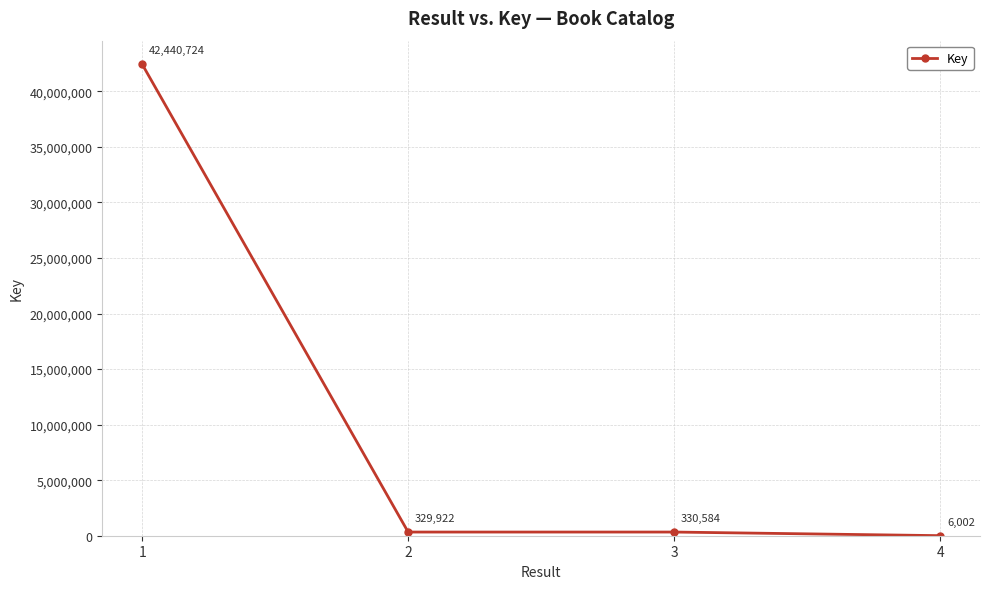

What is the change in value from 3 to 4?

-324582